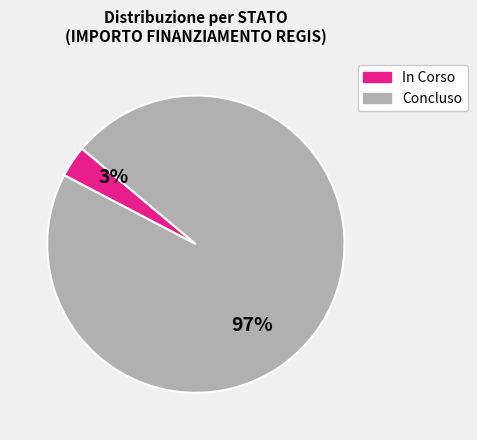

Between Concluso and In Corso, which is larger?

Concluso